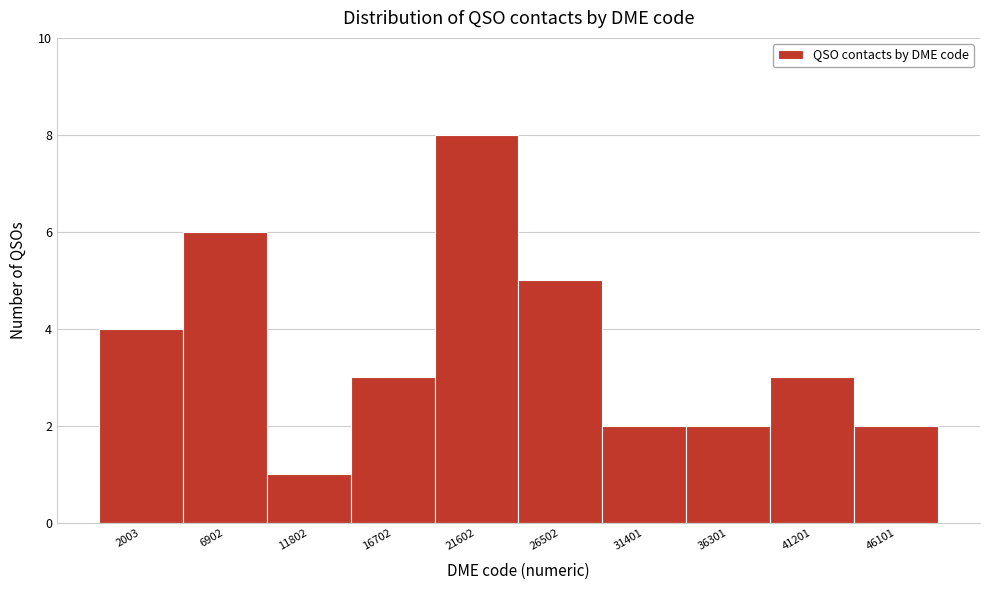

Reading left to right, list all the values displayed in this chart.

2003=4	6902=6	11802=1	16702=3	21602=8	26502=5	31401=2	36301=2	41201=3	46101=2